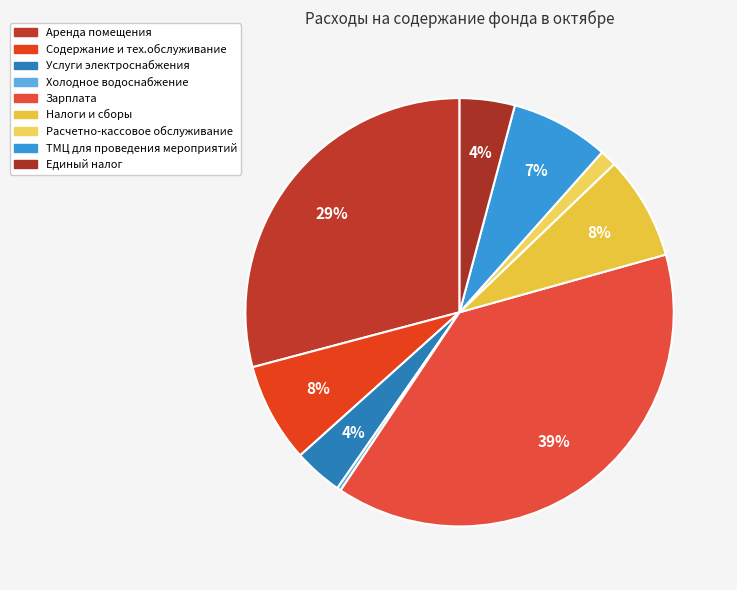

Is there a majority slice in this chart?

No